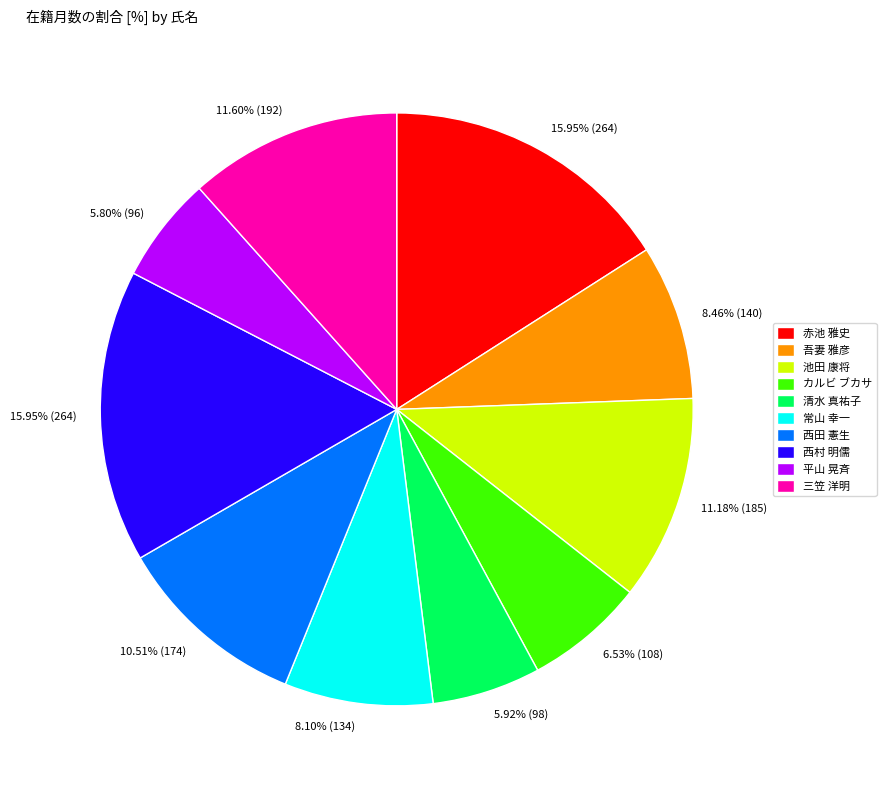

How much of the chart is everything except 清水 真祐子?

94.1%